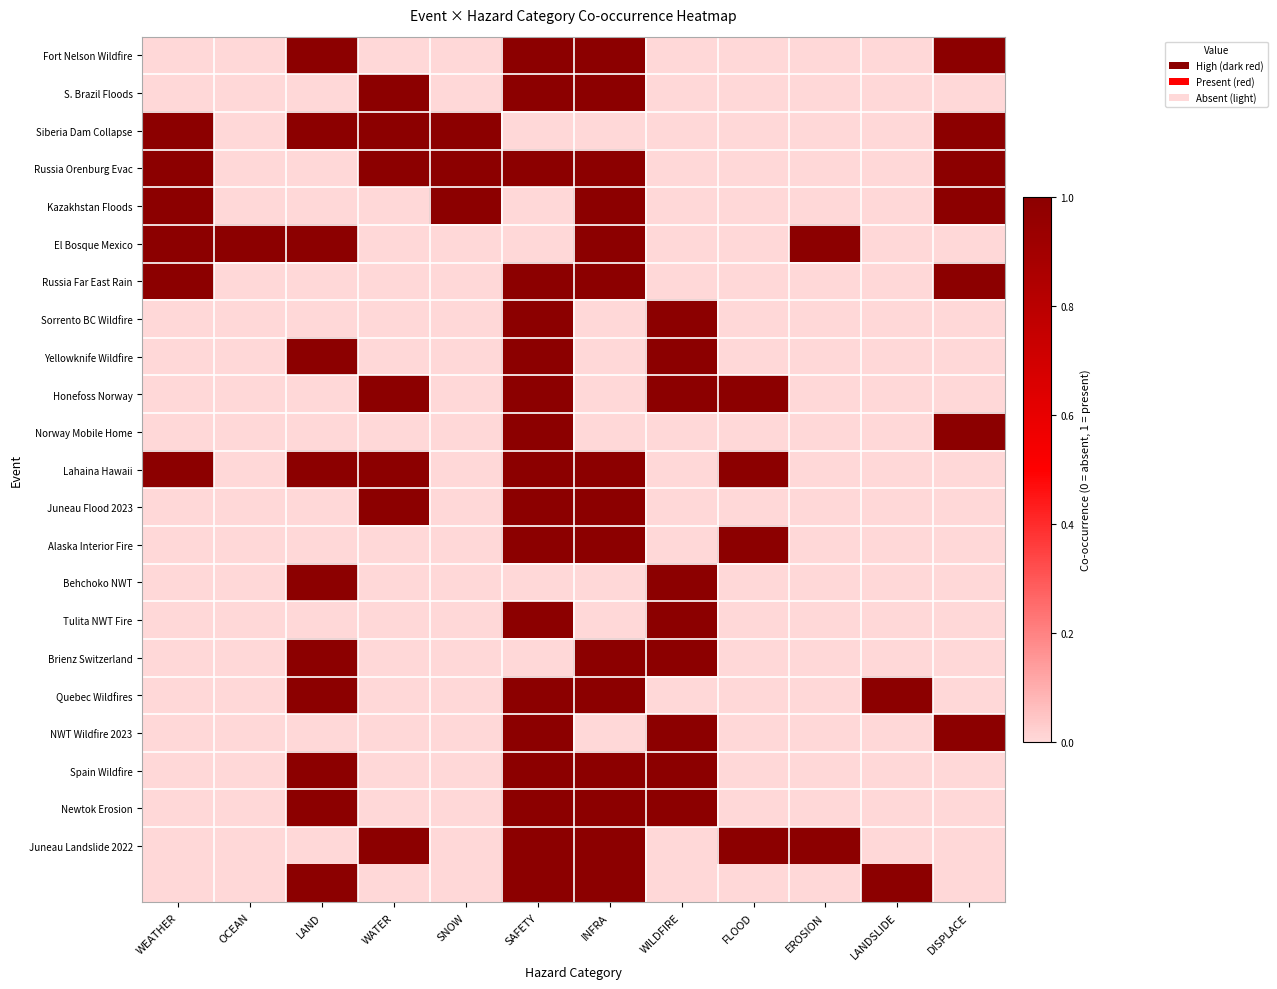

At which category does the chart reach its minimum across all series?

WEATHER